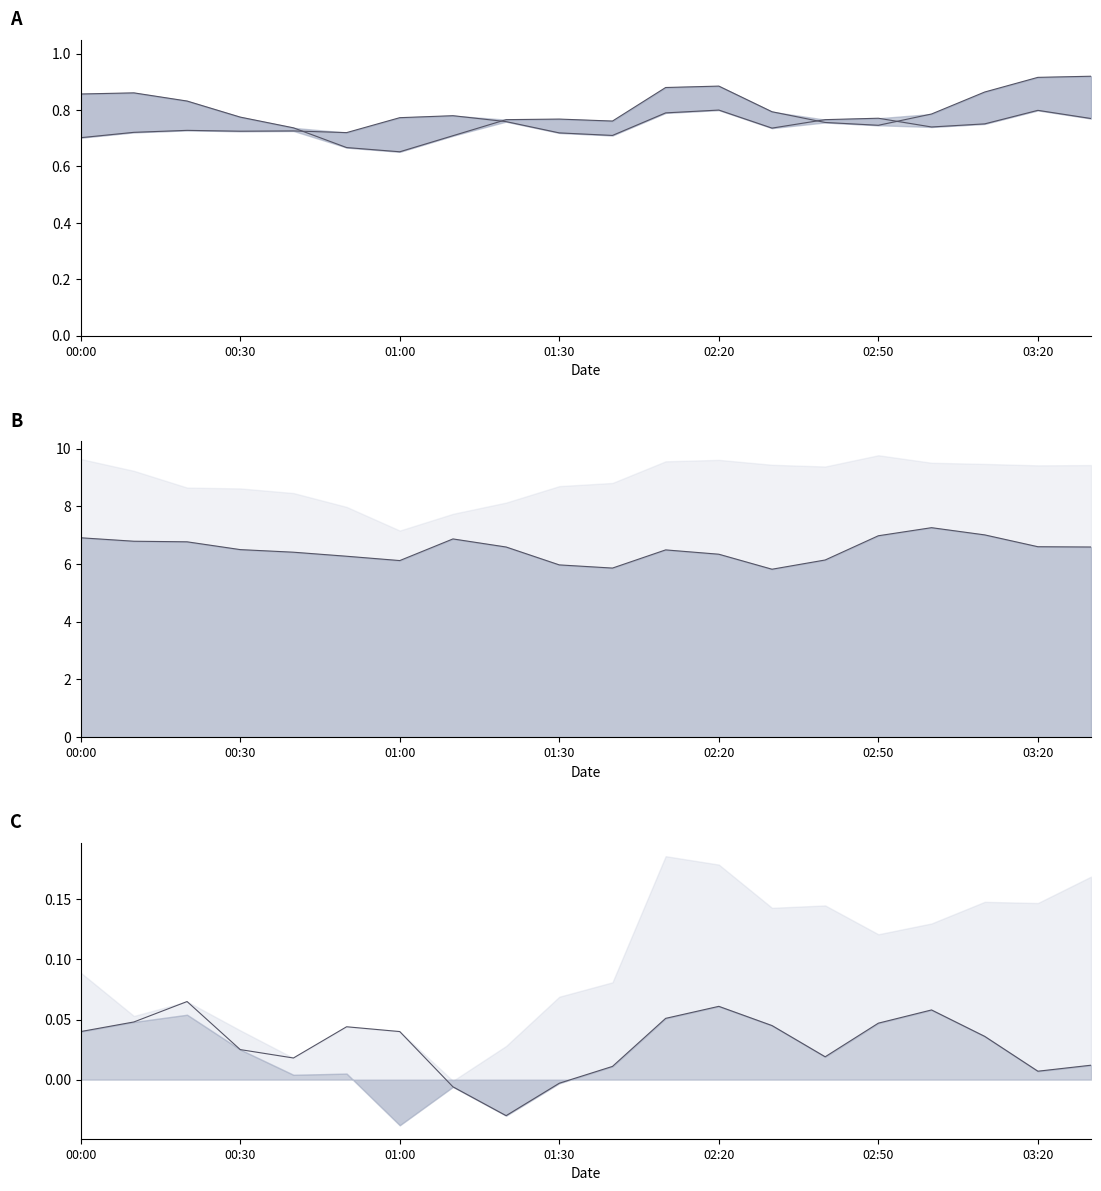

Which series changed the most between 00:20 and 03:30?

2.215